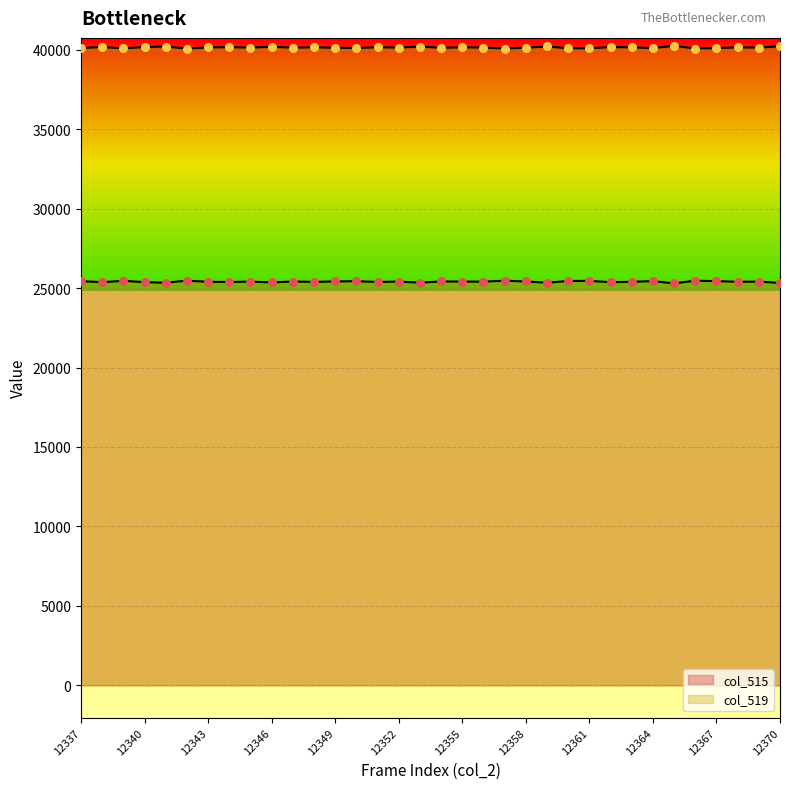

What are all the series names shown in the legend?

col_515, col_519